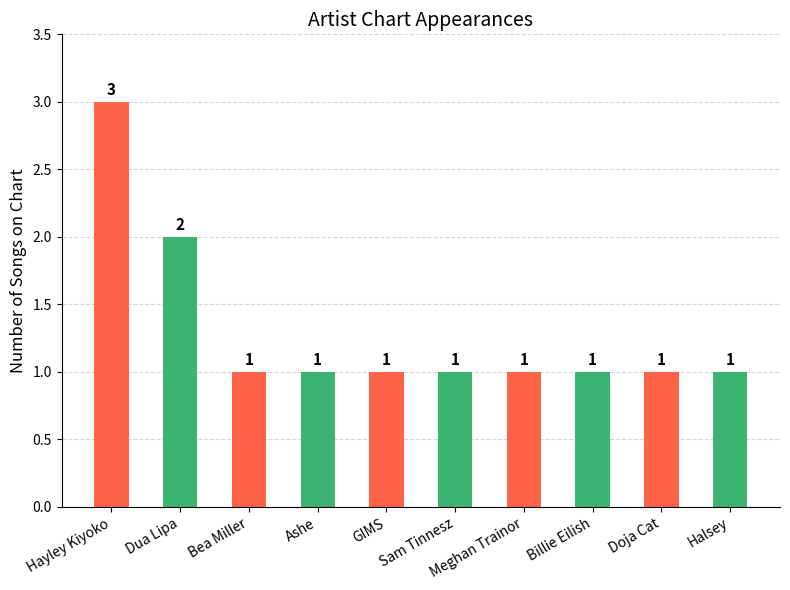

Where is the data nearest to the value 2?

Dua Lipa